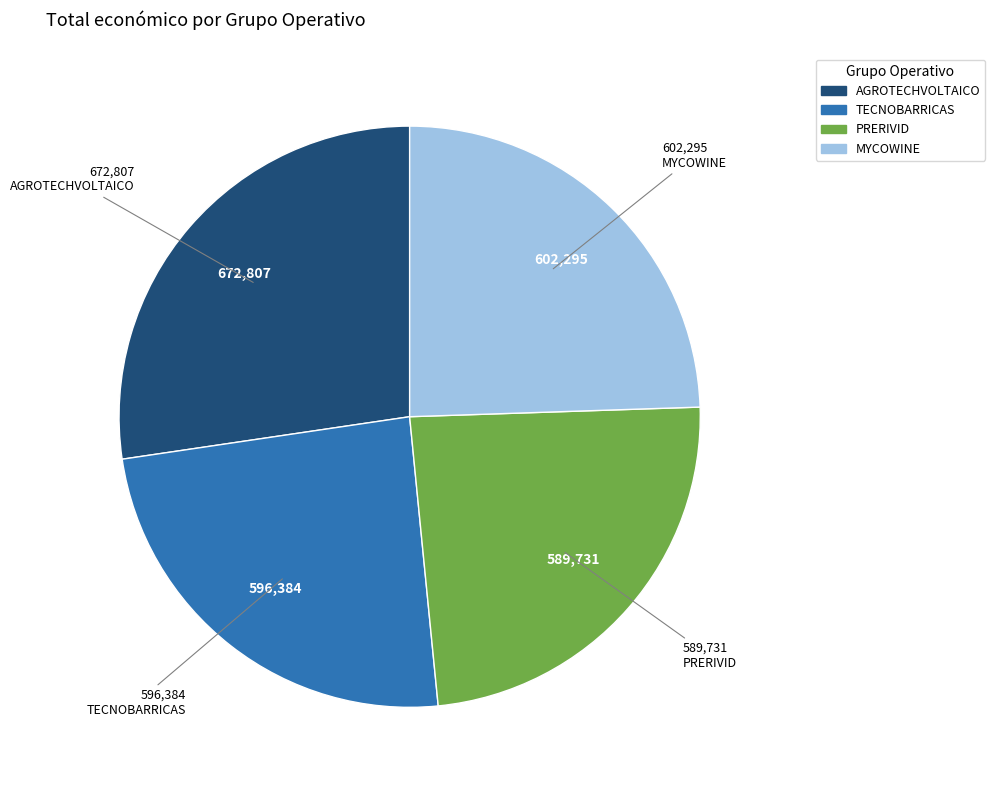

How many slices are in this pie chart?

4